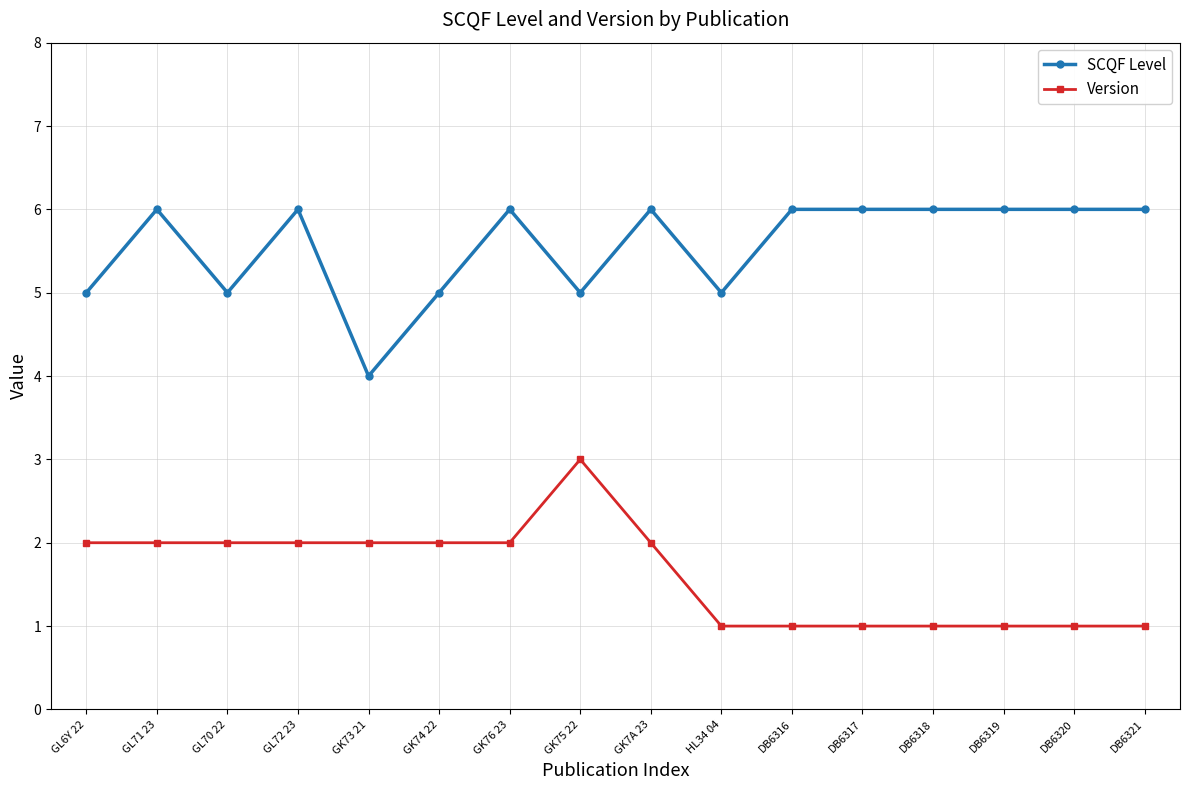

What is the sum of the SCQF Level values at GL71 23 and DB6320?

12